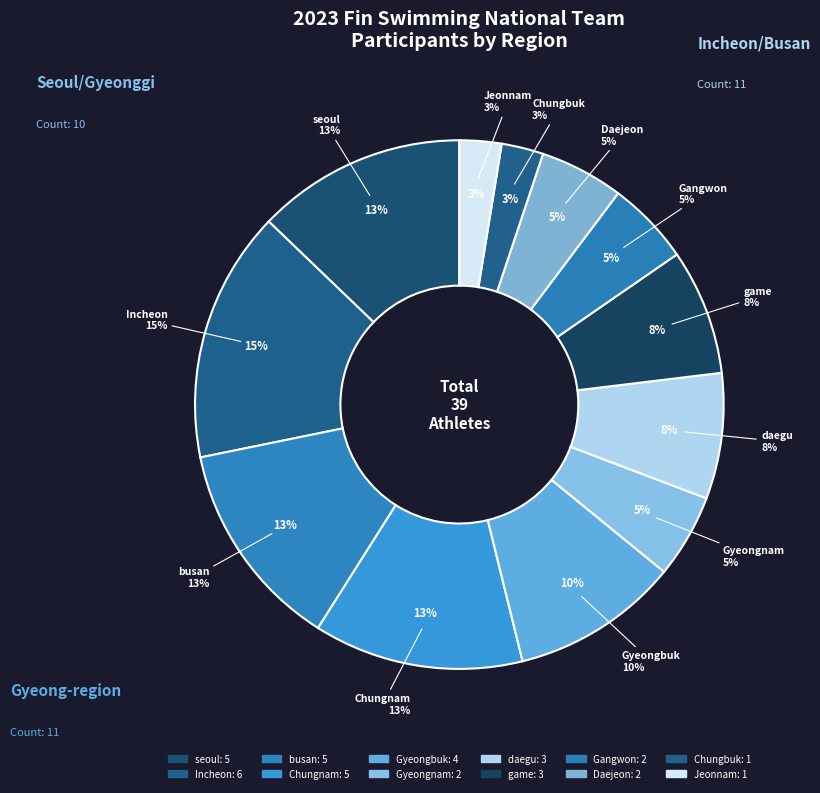

To the nearest percent, what is the difference between the Chungbuk and Gyeongnam slice percentages?

3%